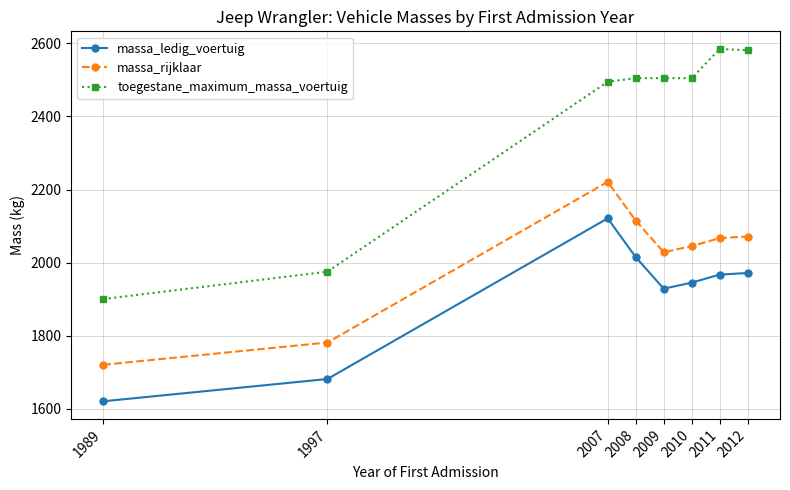

Rank the series at 2008 from lowest to highest value.

massa_ledig_voertuig, massa_rijklaar, toegestane_maximum_massa_voertuig